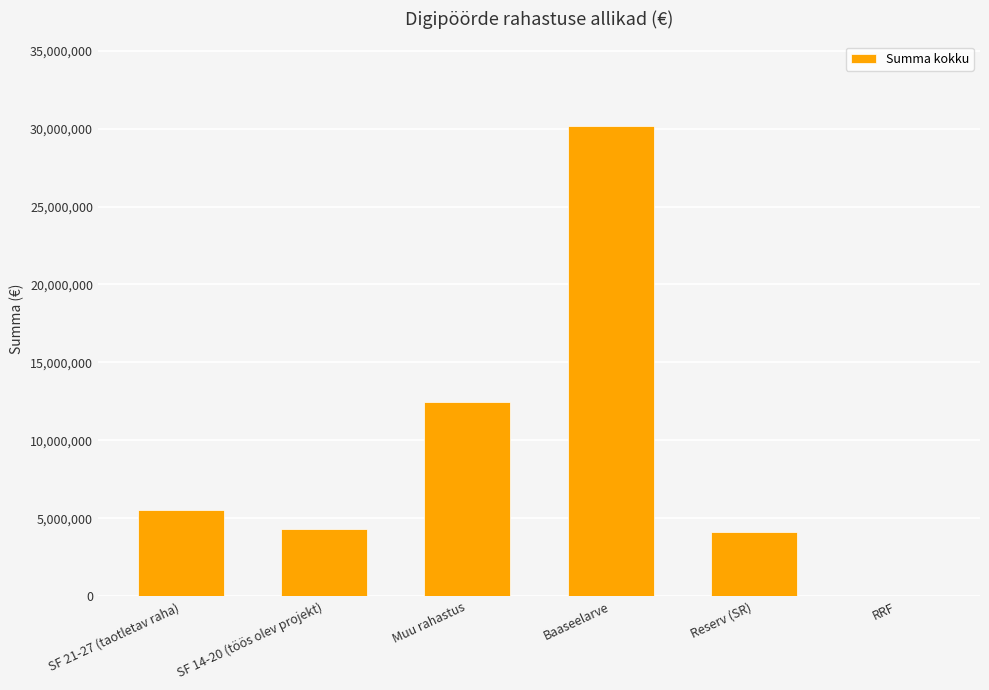

Is it true that the value at Baaseelarve is 19205092?

False